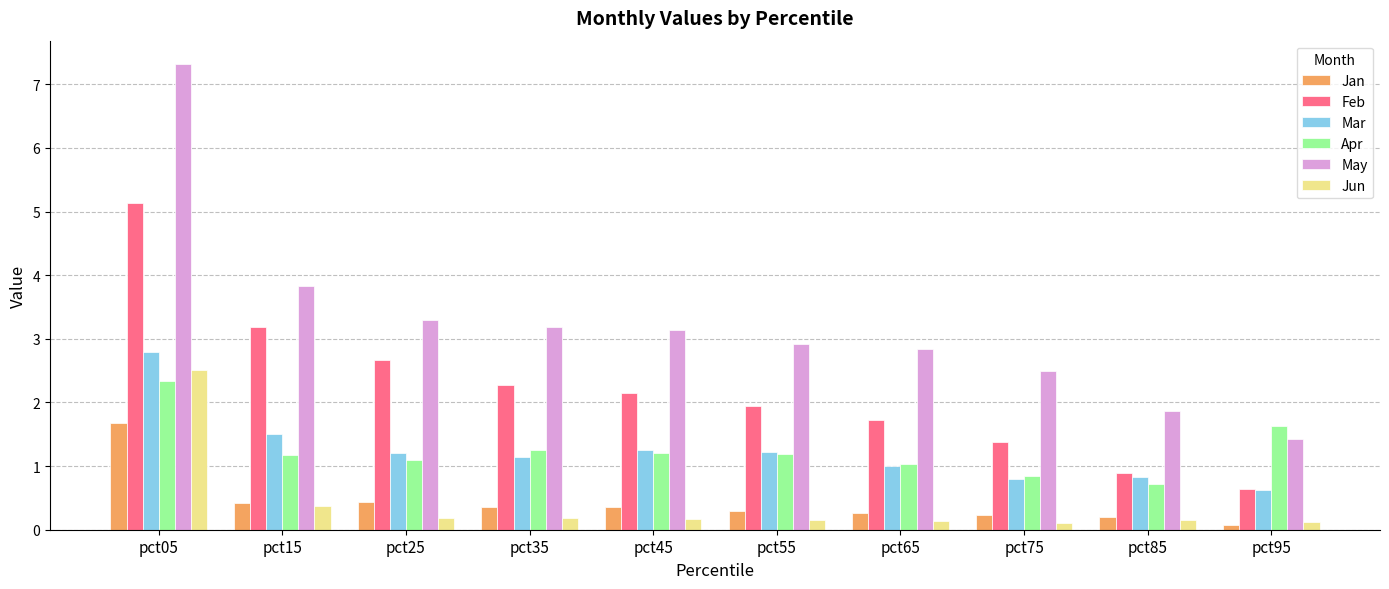

The May series shows 1.0 at pct85. True or false?

False